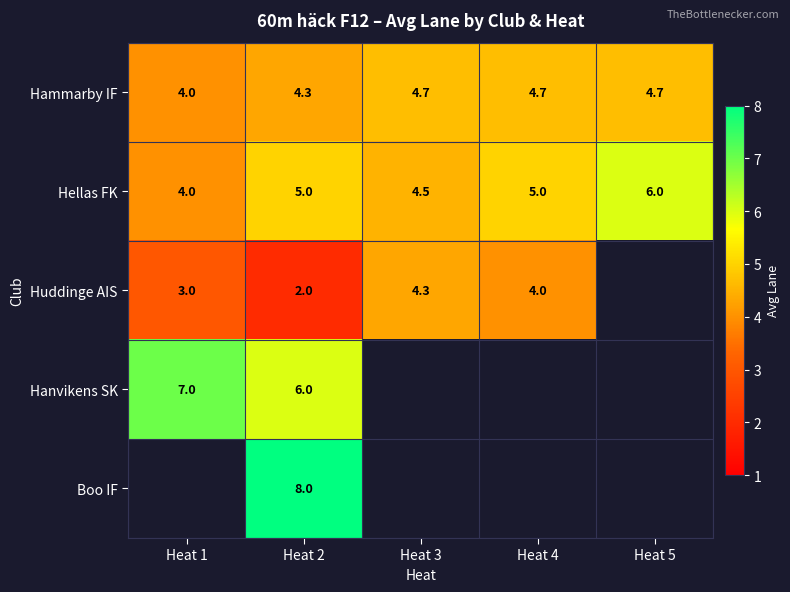

Between Heat 5 and Heat 2, which is larger?

Heat 5